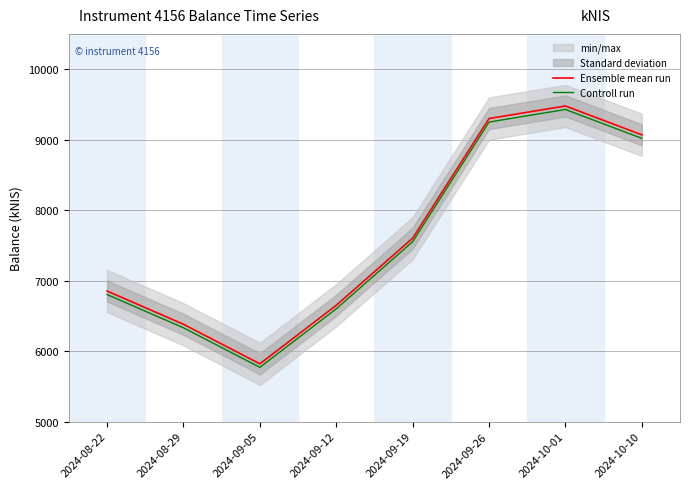

Reading left to right, transcribe all the data shown in this chart.

Ensemble mean run: 2024-08-22=6852.1	2024-08-29=6380.0	2024-09-05=5819.3	2024-09-12=6650.2	2024-09-19=7602.4	2024-09-26=9300.1	2024-10-01=9478.7	2024-10-10=9069.2
Controll run: 2024-08-22=6802.1	2024-08-29=6330.0	2024-09-05=5769.3	2024-09-12=6600.2	2024-09-19=7552.4	2024-09-26=9250.1	2024-10-01=9428.7	2024-10-10=9019.2